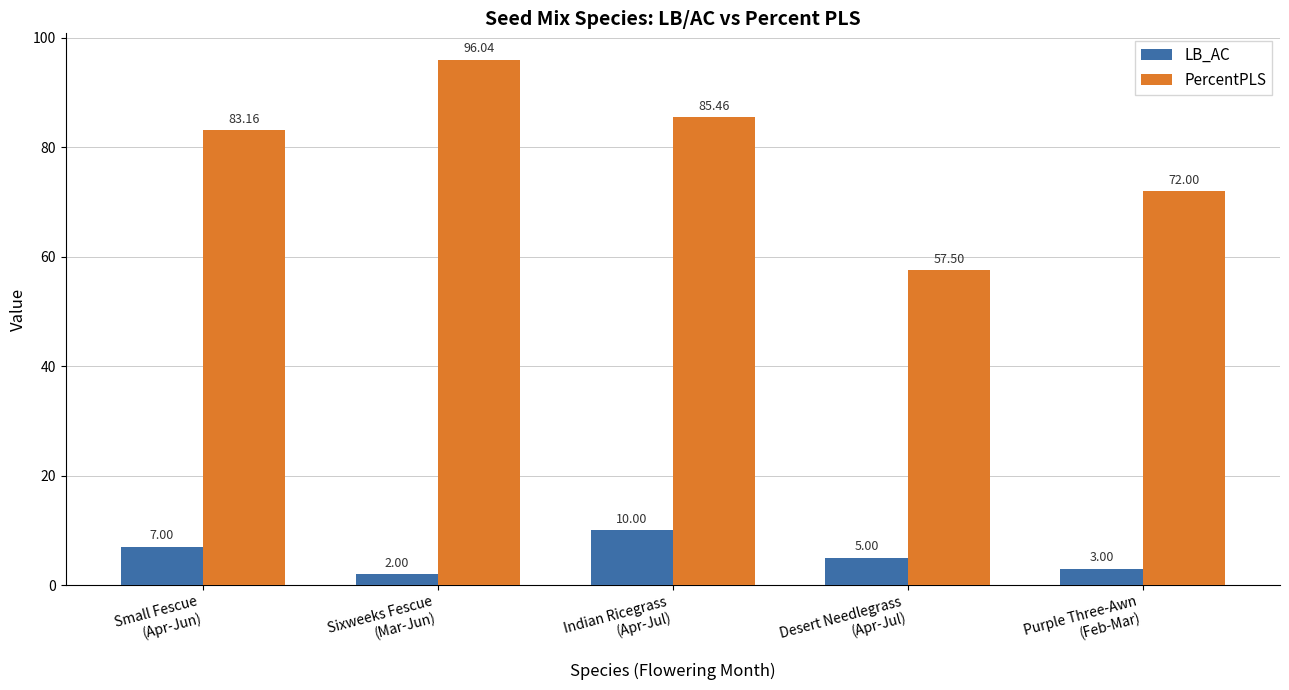

What is the label of the 2nd bar from the right?

Desert Needlegrass
(Apr-Jul)